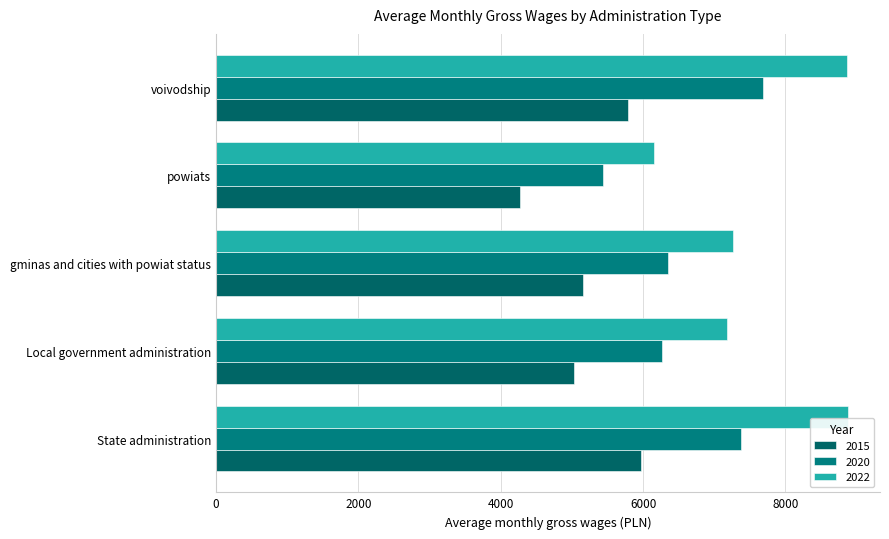

At State administration, list the series in order from largest to smallest.

2022, 2020, 2015